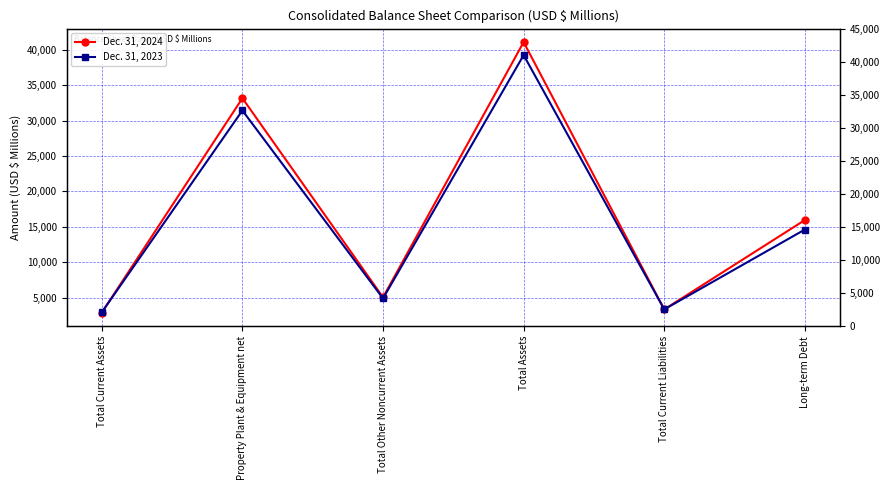

Which series changed the most between Total Assets and Total Current Liabilities?

Dec. 31, 2024